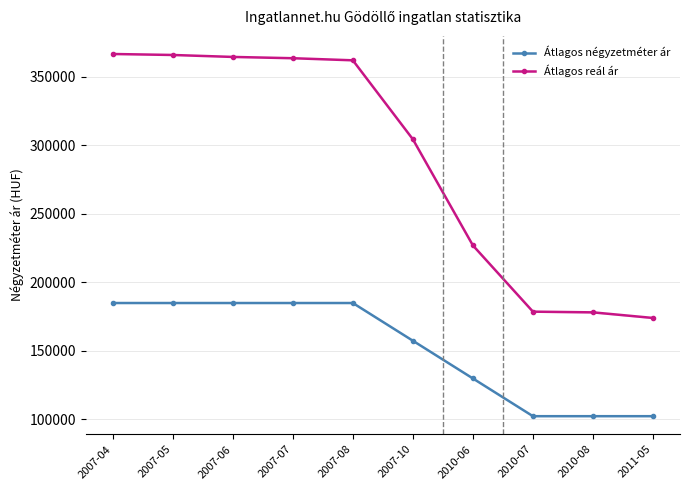

The value of Átlagos négyzetméter ár at 2011-05 is 102298. True or false?

True